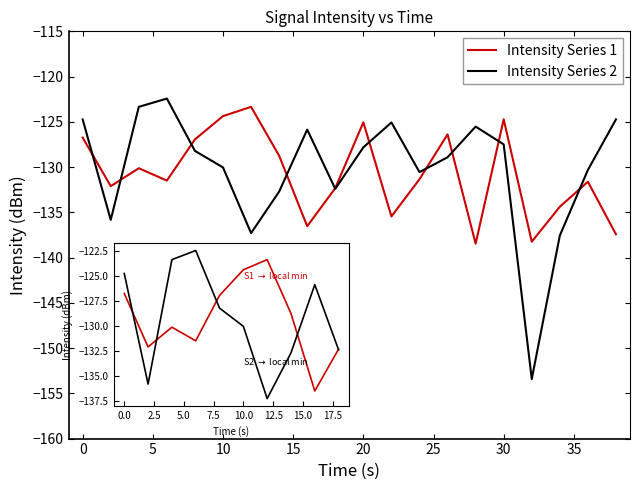

What is the highest value of the Intensity Series 2 series?

-122.4